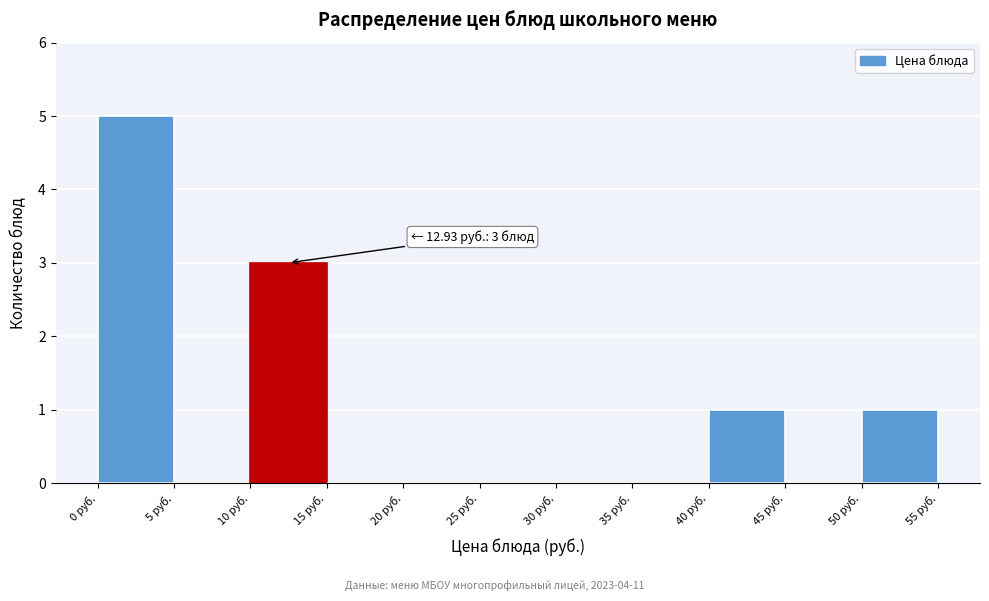

Which range on the x-axis has the tallest bar?

0 to 5